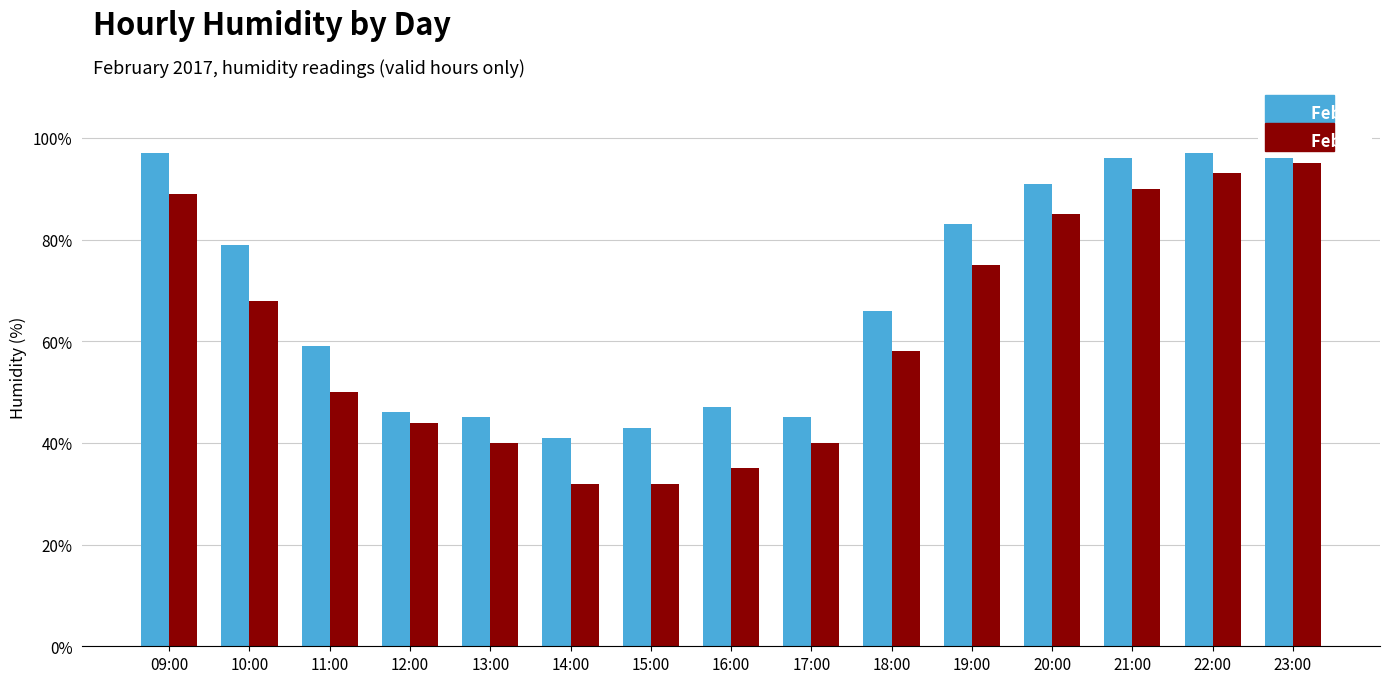

Reading left to right, list all the values displayed in this chart.

Feb 01: 09:00=97	10:00=79	11:00=59	12:00=46	13:00=45	14:00=41	15:00=43	16:00=47	17:00=45	18:00=66	19:00=83	20:00=91	21:00=96	22:00=97	23:00=99
Feb 02: 09:00=89	10:00=68	11:00=50	12:00=44	13:00=40	14:00=32	15:00=32	16:00=35	17:00=40	18:00=58	19:00=75	20:00=85	21:00=90	22:00=93	23:00=95